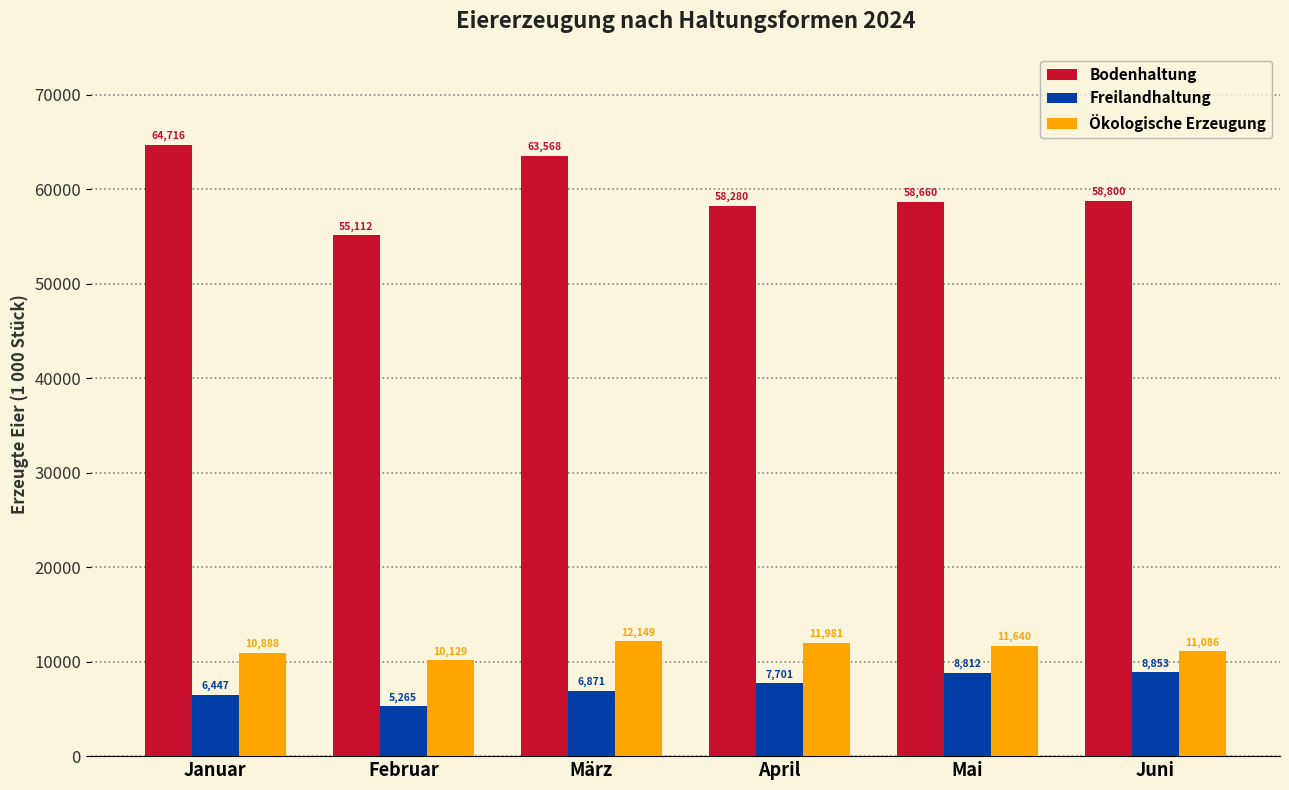

At which category is the sum across all series the highest?

März